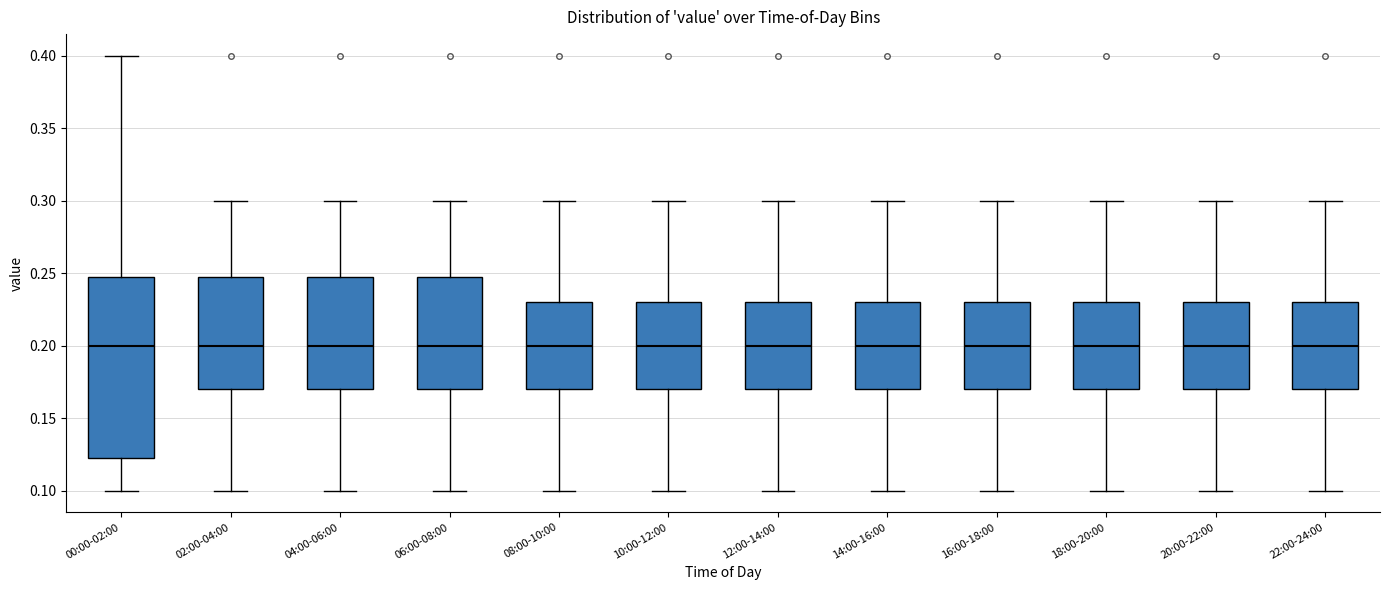

Reading left to right, transcribe this box plot: for each box, give where its median line is, the range the box spans, and where its two whiskers end, as read against the y-axis. The values are not printed on the chart, so give them approximately, as read against the axis.

00:00-02:00: median 0.200, box 0.125 to 0.250, whiskers 0.100 to 0.400
02:00-04:00: median 0.200, box 0.170 to 0.250, whiskers 0.100 to 0.300
04:00-06:00: median 0.200, box 0.170 to 0.250, whiskers 0.100 to 0.300
06:00-08:00: median 0.200, box 0.170 to 0.250, whiskers 0.100 to 0.300
08:00-10:00: median 0.200, box 0.170 to 0.230, whiskers 0.100 to 0.300
10:00-12:00: median 0.200, box 0.170 to 0.230, whiskers 0.100 to 0.300
12:00-14:00: median 0.200, box 0.170 to 0.230, whiskers 0.100 to 0.300
14:00-16:00: median 0.200, box 0.170 to 0.230, whiskers 0.100 to 0.300
16:00-18:00: median 0.200, box 0.170 to 0.230, whiskers 0.100 to 0.300
18:00-20:00: median 0.200, box 0.170 to 0.230, whiskers 0.100 to 0.300
20:00-22:00: median 0.200, box 0.170 to 0.230, whiskers 0.100 to 0.300
22:00-24:00: median 0.200, box 0.170 to 0.230, whiskers 0.100 to 0.300